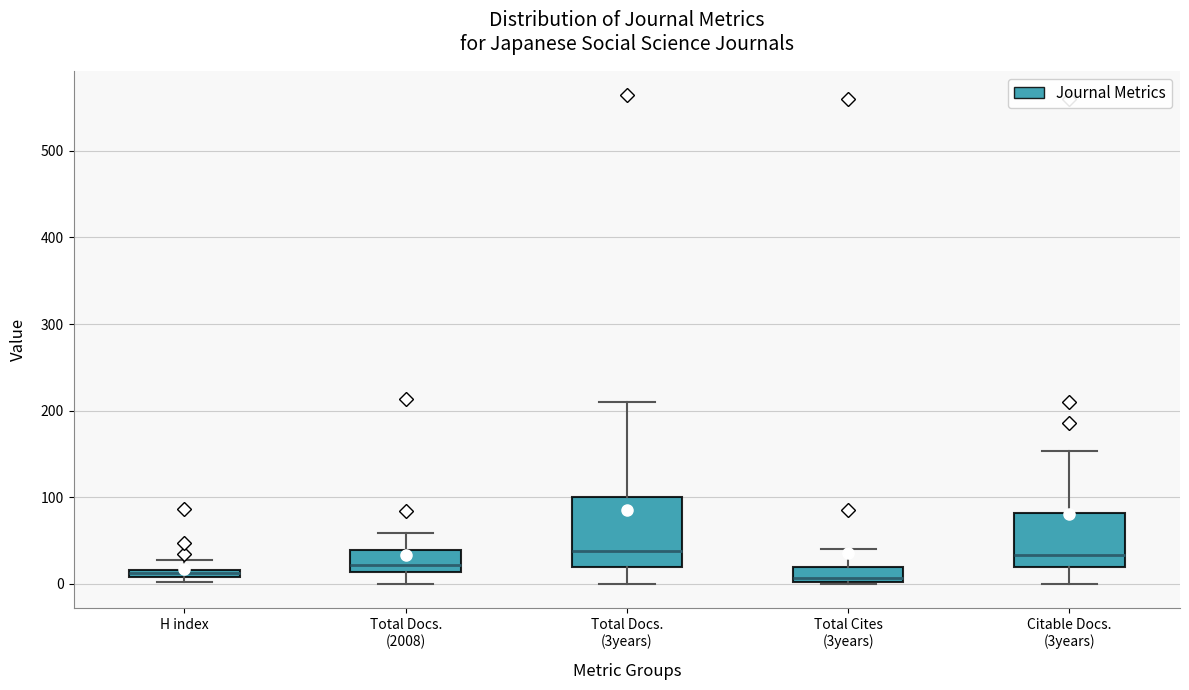

Which box is the tallest, from its lower edge to its upper edge?

Total Docs. (3years)